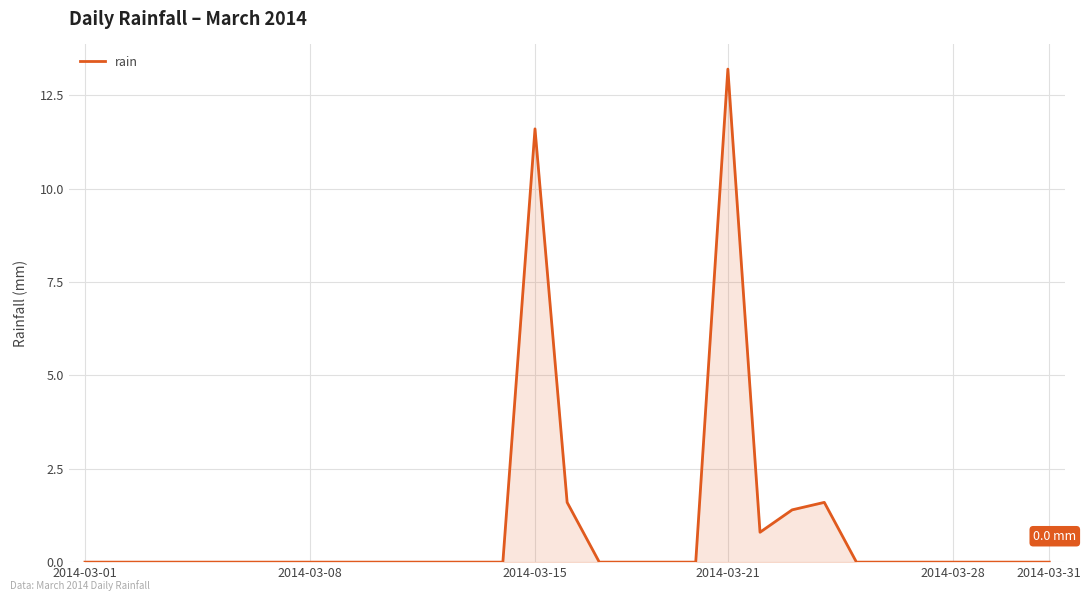

What is the maximum value shown in the chart?

13.2